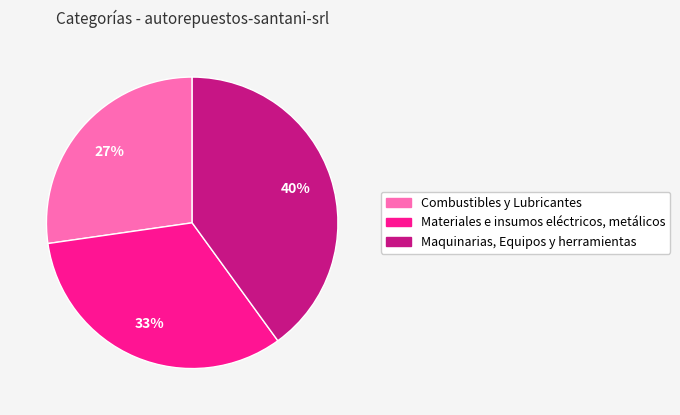

The Materiales e insumos eléctricos, metálicos slice represents 33% of the pie. True or false?

True